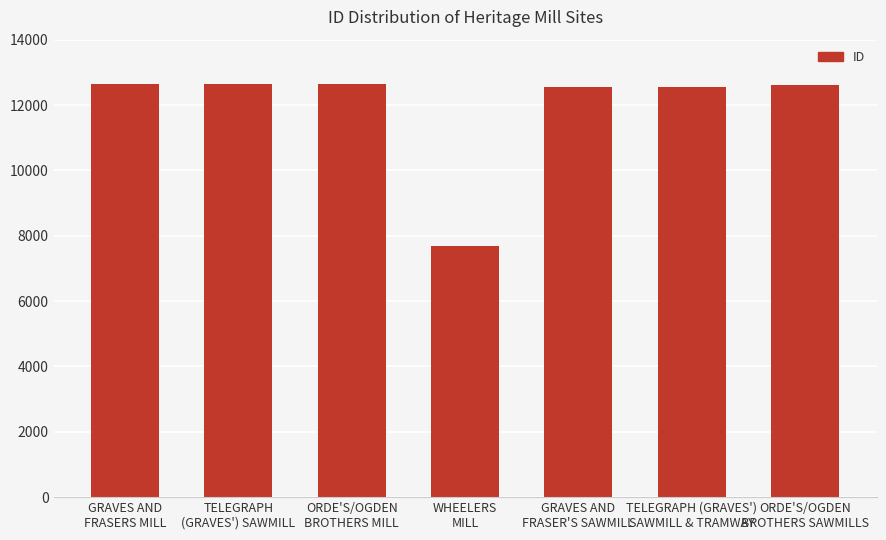

What is the ratio of the value at GRAVES AND
FRASER'S SAWMILL to the value at TELEGRAPH (GRAVES')
SAWMILL & TRAMWAY?

1.0